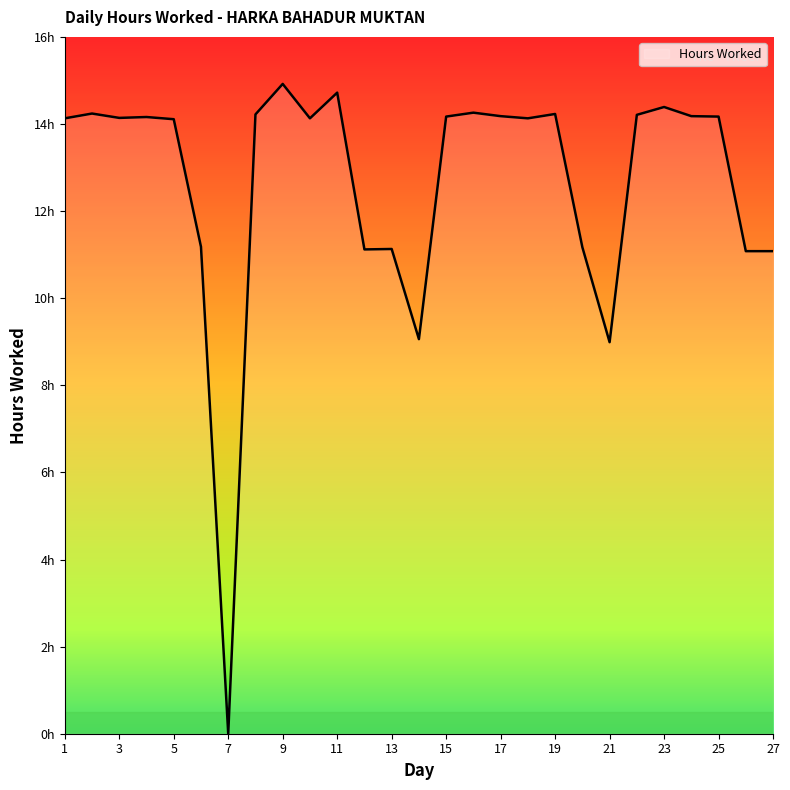

Where does the data first go above 14?

1